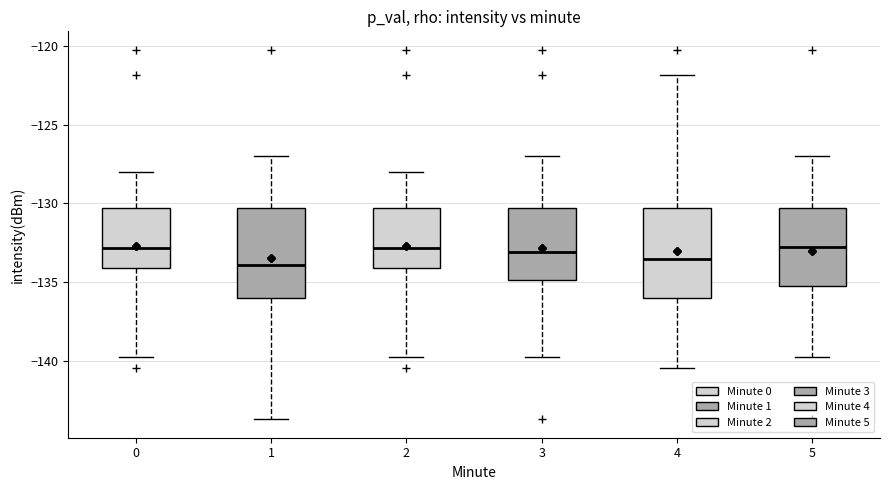

Reading left to right, transcribe this box plot: for each box, give where its median line is, the range the box spans, and where its two whiskers end, as read against the y-axis. The values are not printed on the chart, so give them approximately, as read against the axis.

0: median -133.0, box -134.0 to -130.5, whiskers -139.5 to -128.0
1: median -134.0, box -136.0 to -130.5, whiskers -143.5 to -127.0
2: median -133.0, box -134.0 to -130.5, whiskers -139.5 to -128.0
3: median -133.0, box -135.0 to -130.5, whiskers -139.5 to -127.0
4: median -133.5, box -136.0 to -130.5, whiskers -140.5 to -122.0
5: median -132.5, box -135.0 to -130.5, whiskers -139.5 to -127.0